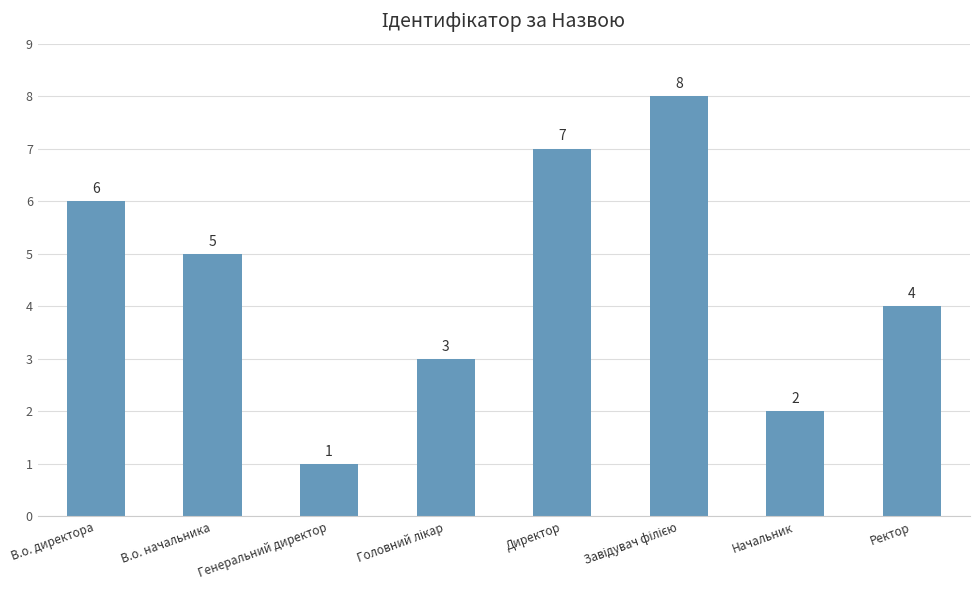

Is it true that the value at Директор is 7?

True